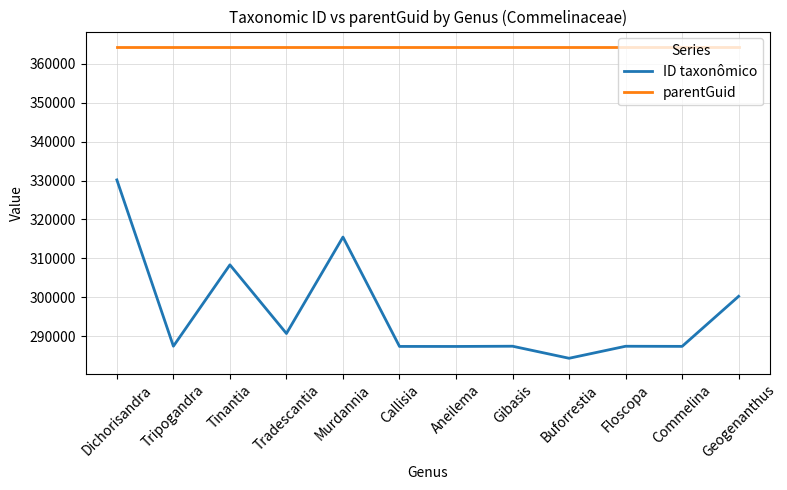

True or false: parentGuid and ID taxonômico cross at least once.

False